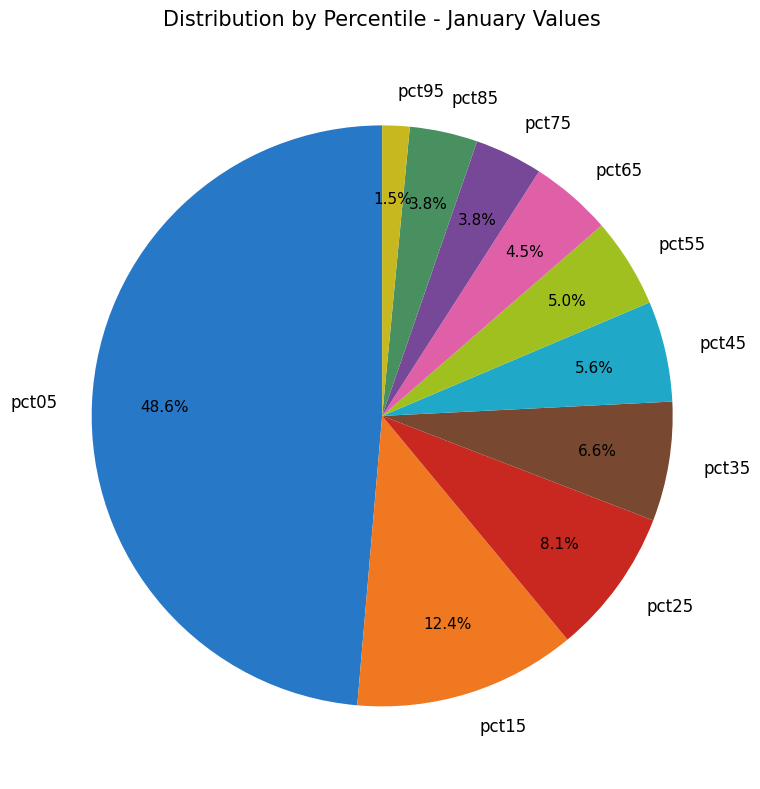

What is the largest slice in the pie chart?

pct05